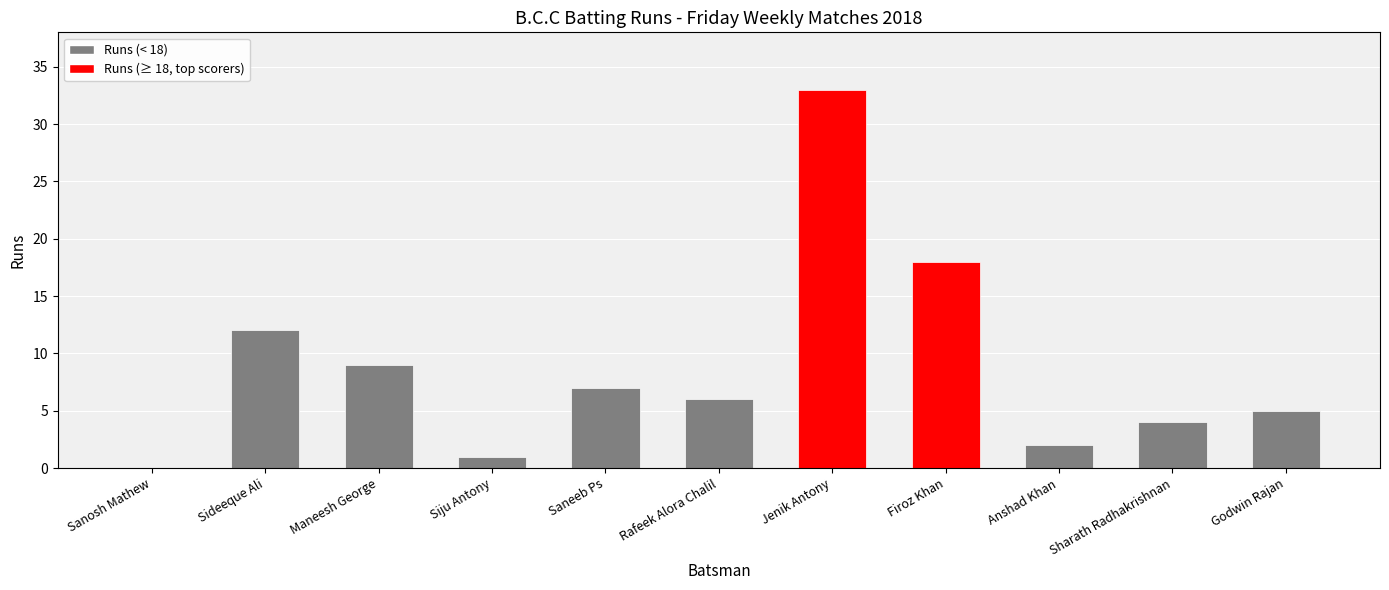

True or false: the data shows 4 at Sharath Radhakrishnan.

True